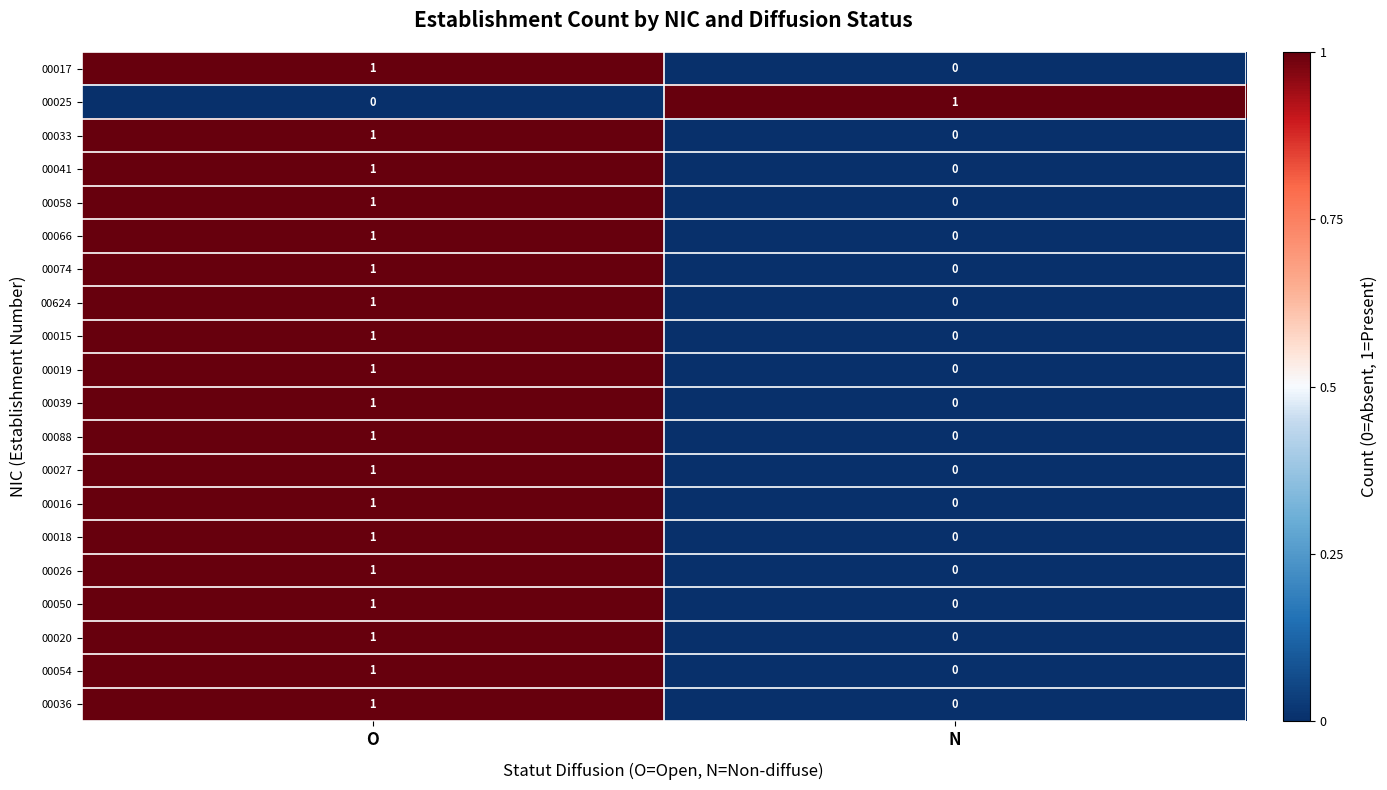

At which label is 00066 closest to 0?

N